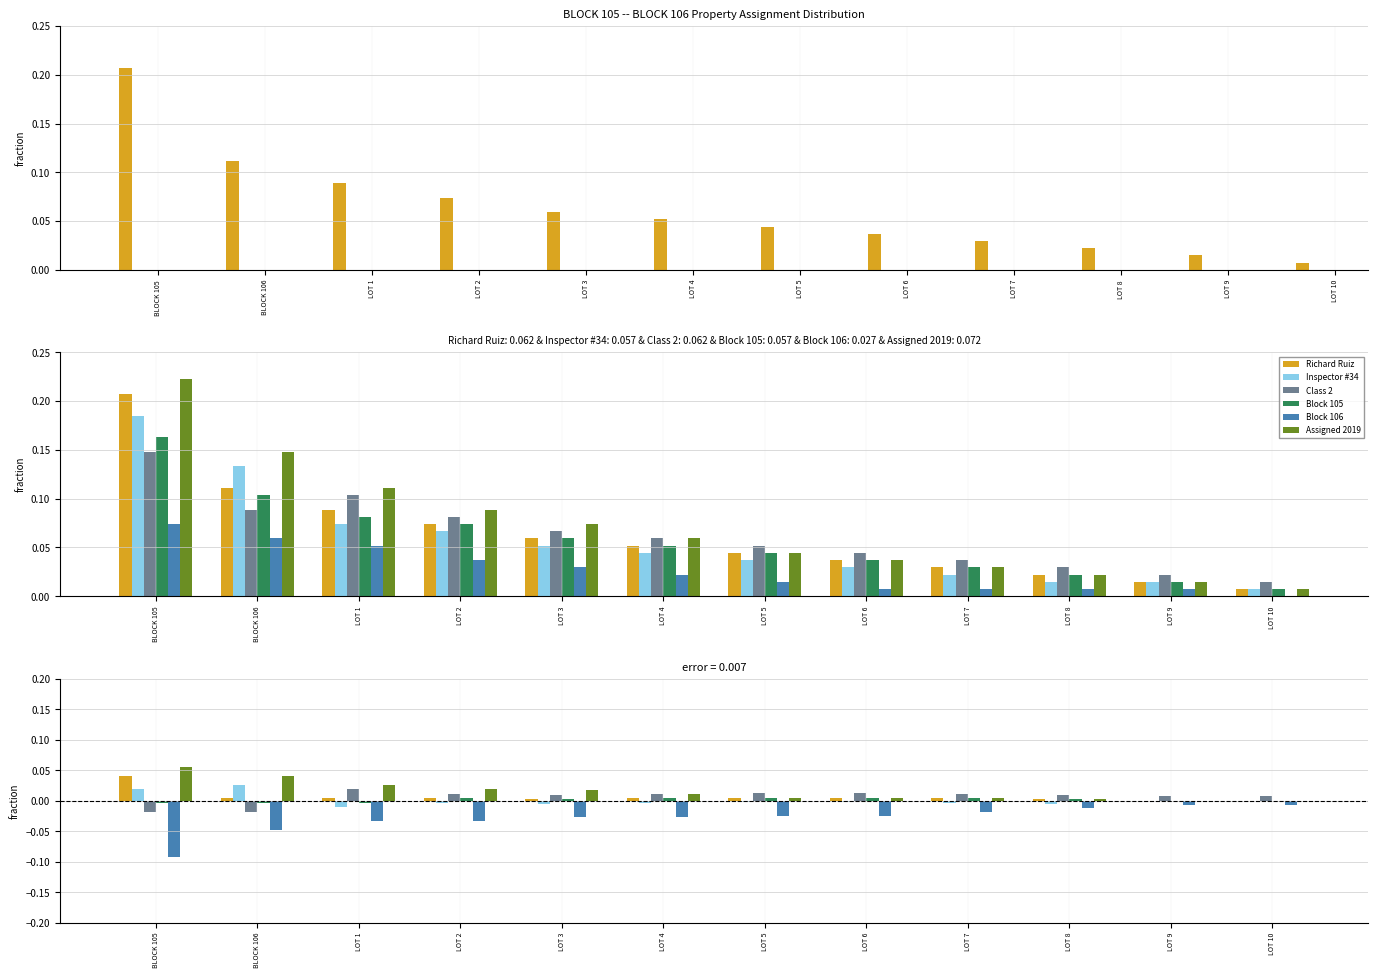

Is it true that Block 106 equals -0.0 at LOT 1?

False